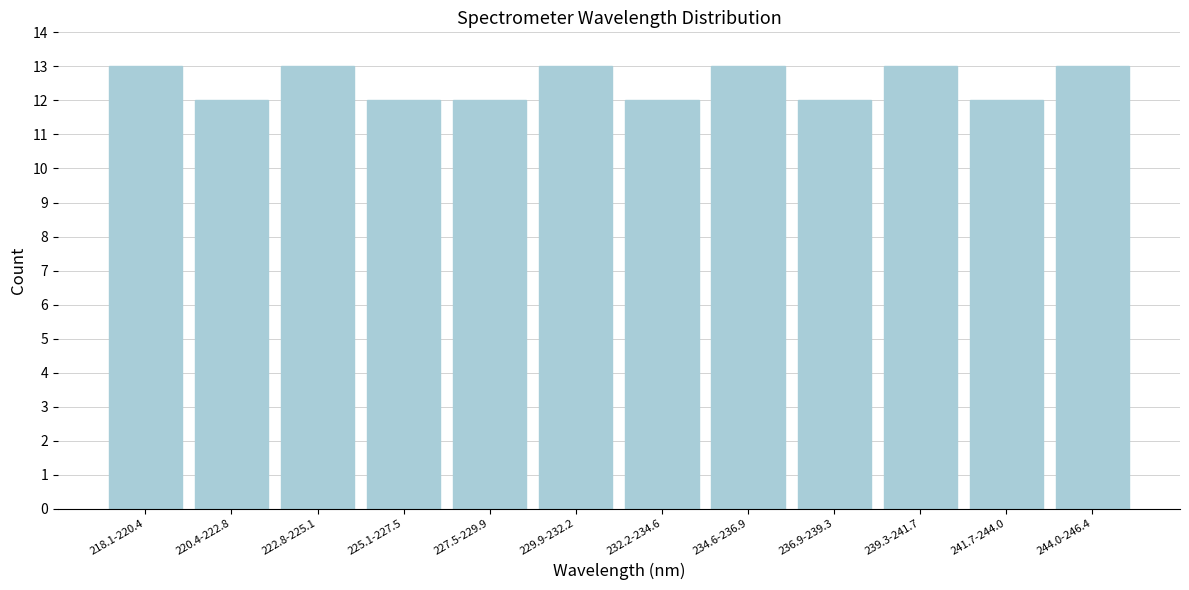

Reading left to right, transcribe all the data shown in this chart.

13	12	13	12	12	13	12	13	12	13	12	13